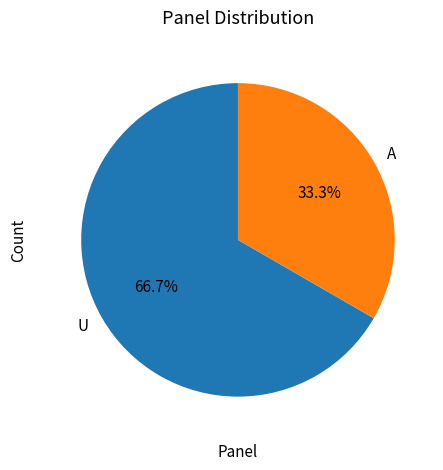

What percentage is the A slice, to the nearest percent?

33%